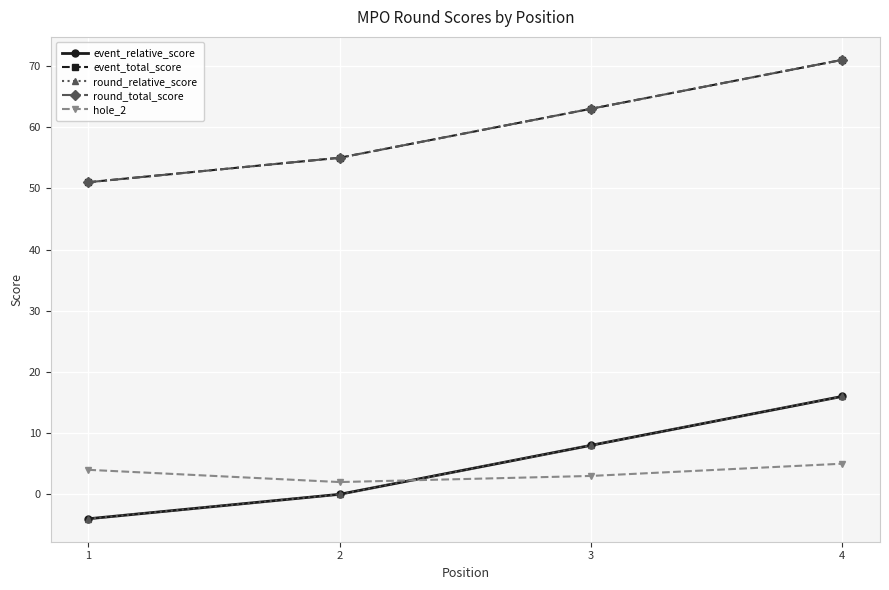

List the labels in order of event_total_score value, largest first.

4, 3, 2, 1